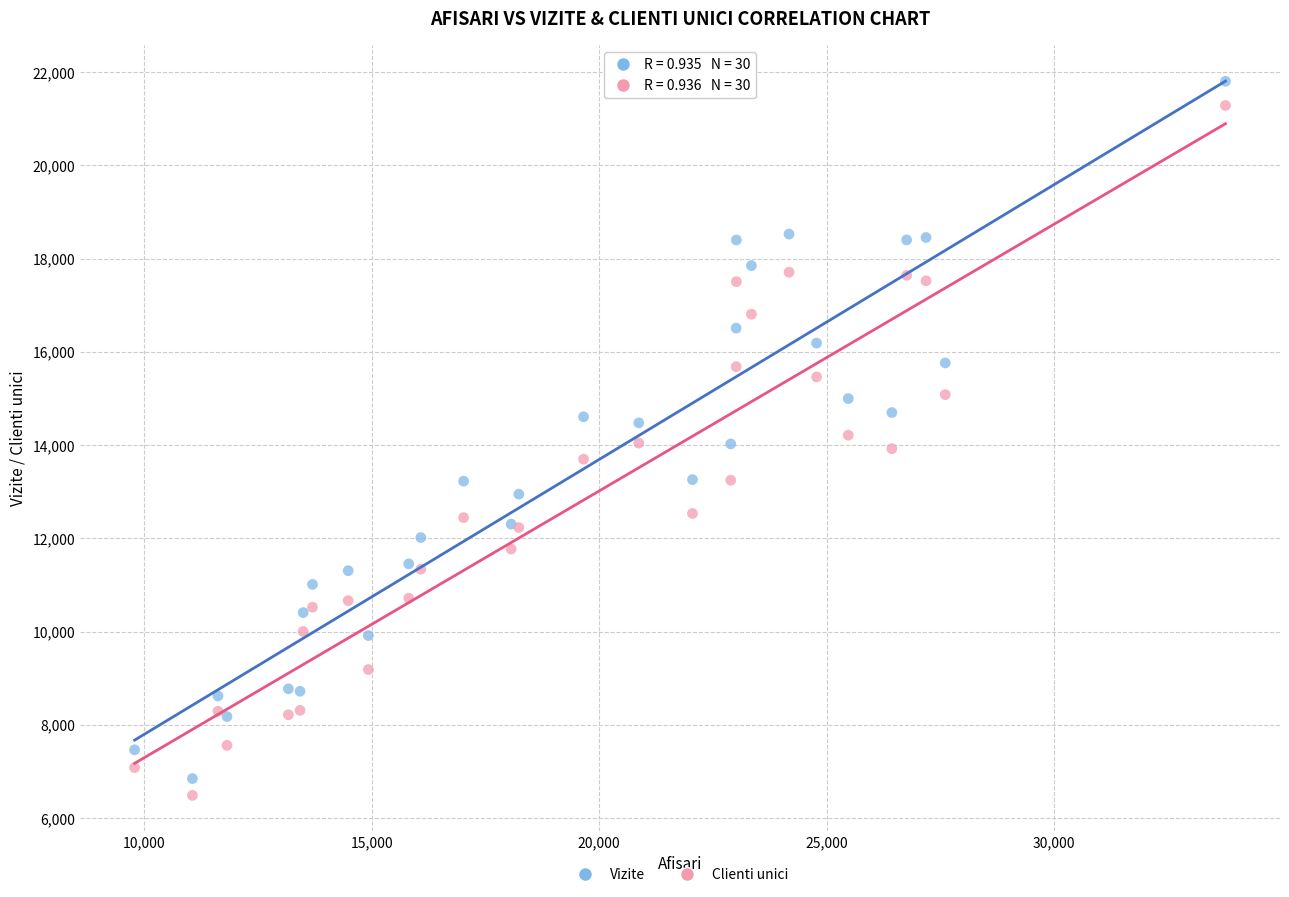

What is the X range (max minus min) for the scatter plot?

23969